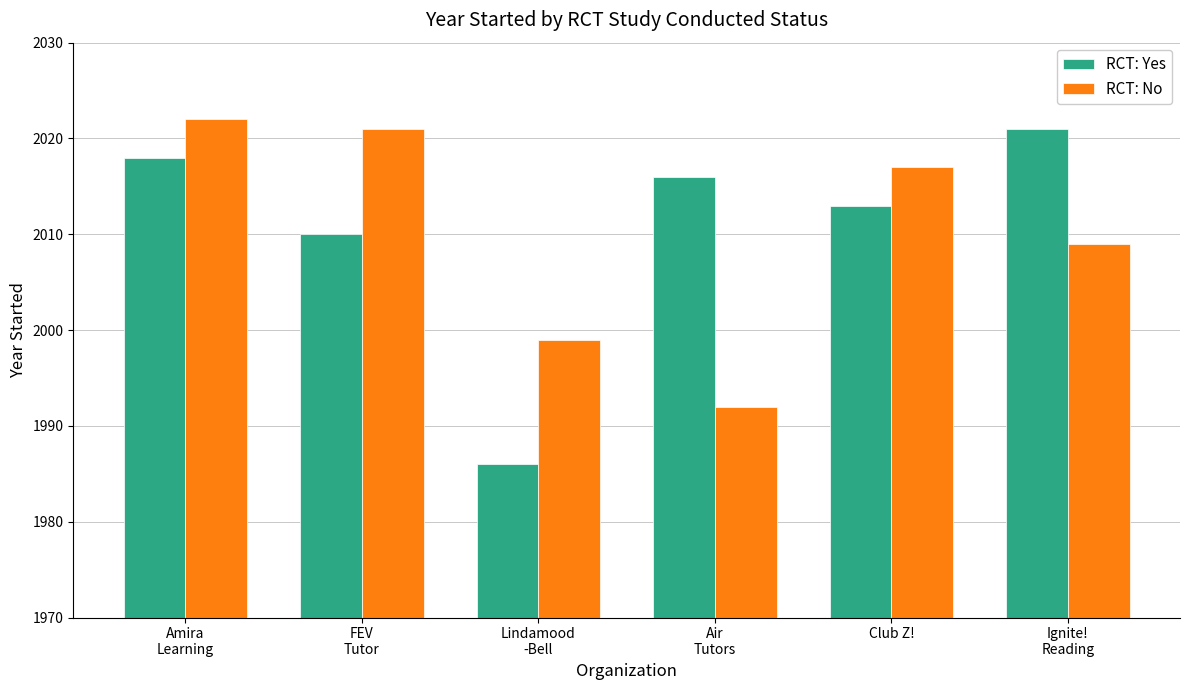

What is the sum of the RCT: No values at FEV
Tutor and Amira
Learning?

4043